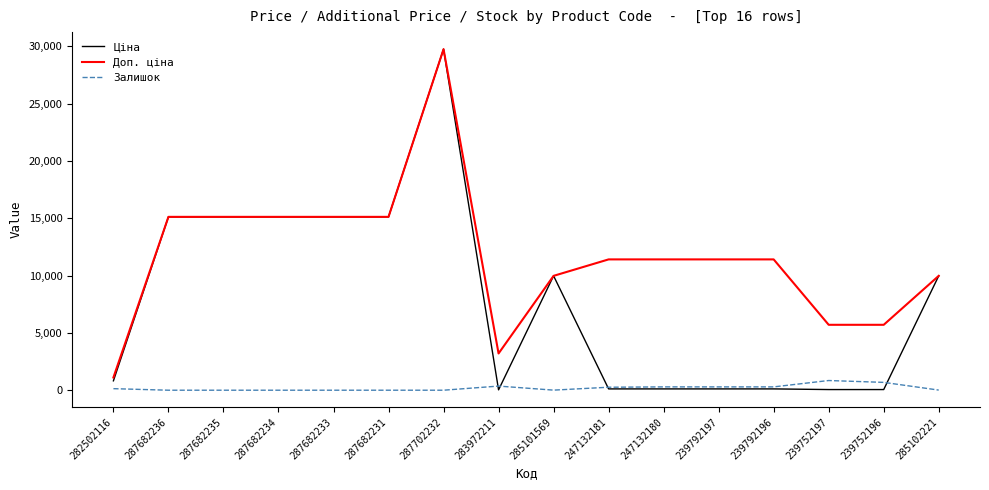

Is the value of Залишок at 287682231 greater than the value of Ціна at 287682236?

No